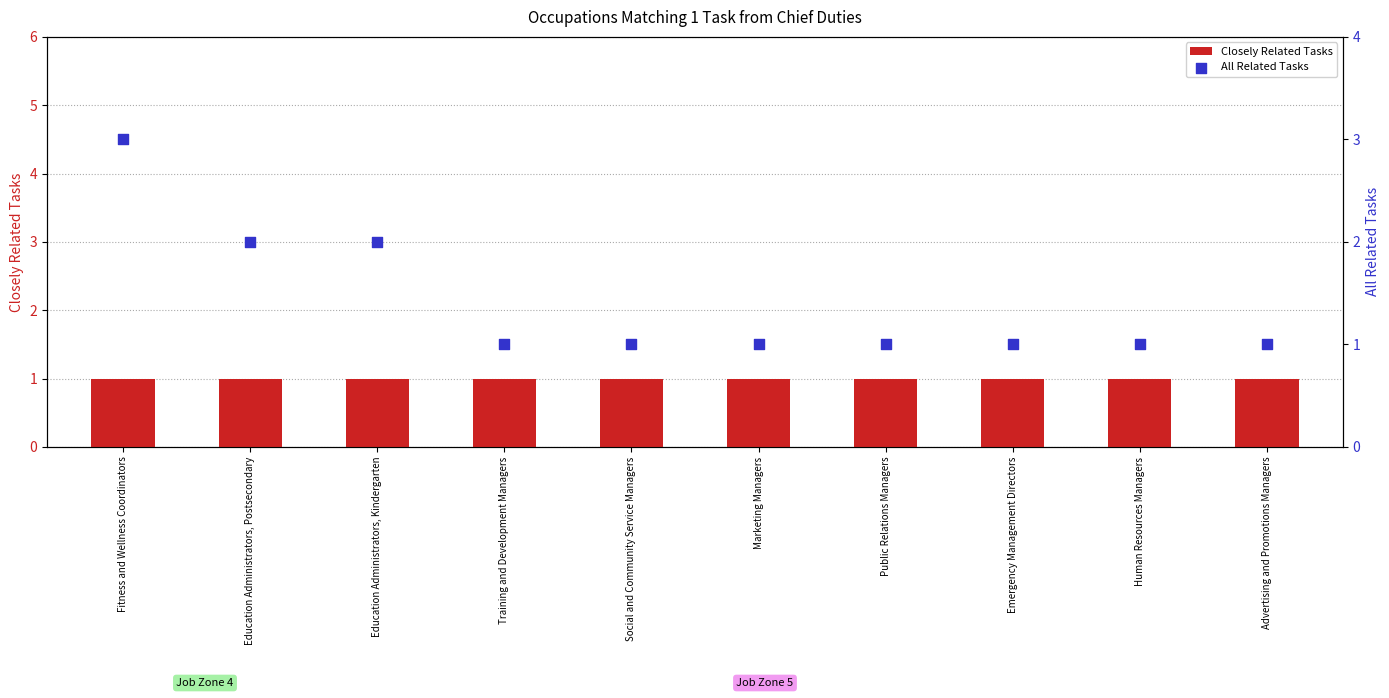

At how many categories does at least one series exceed 2?

1